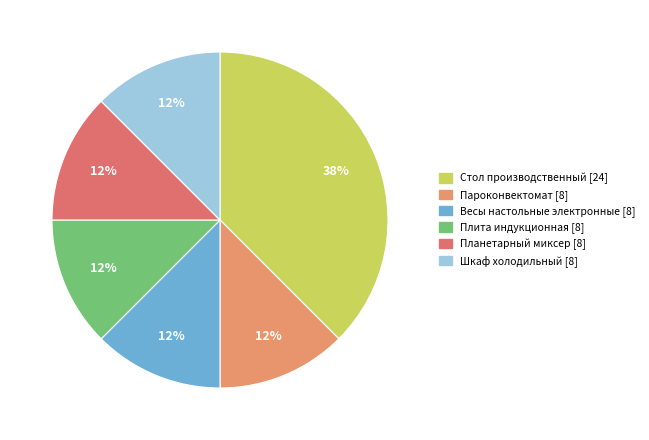

What is the smallest slice in the pie chart?

Пароконвектомат